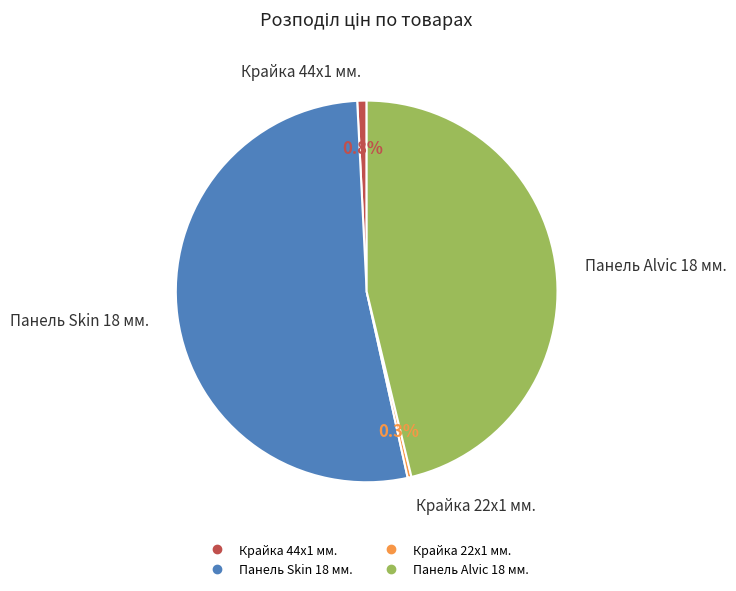

Is there a majority slice in this chart?

Yes